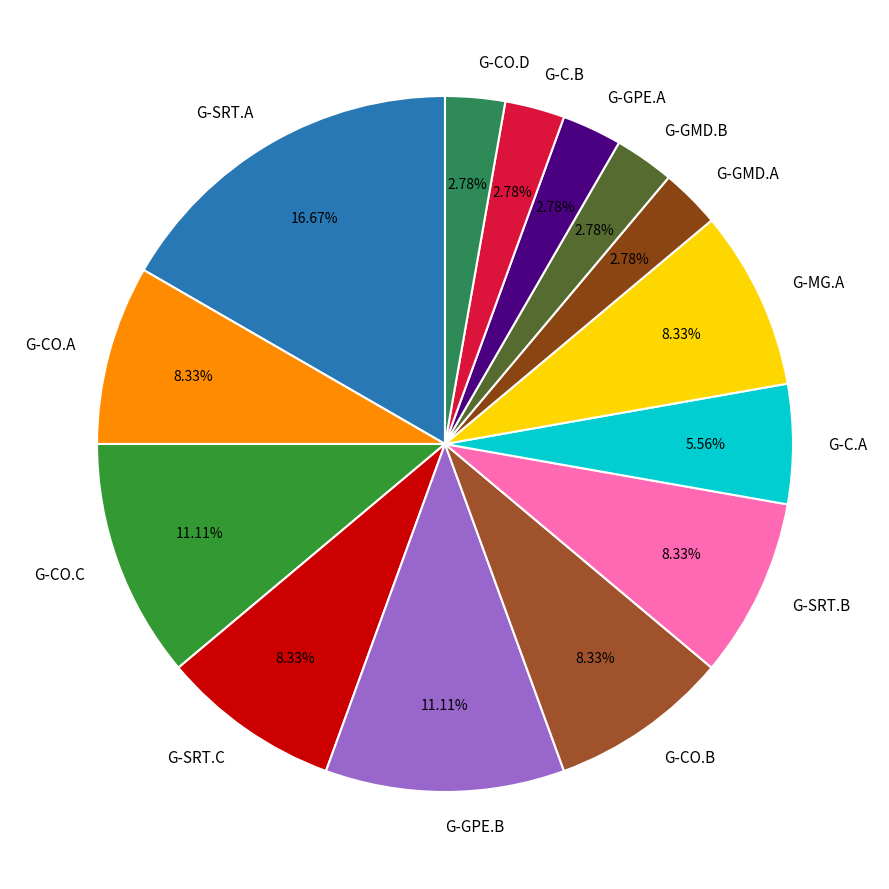

How many segments does this pie chart have?

14